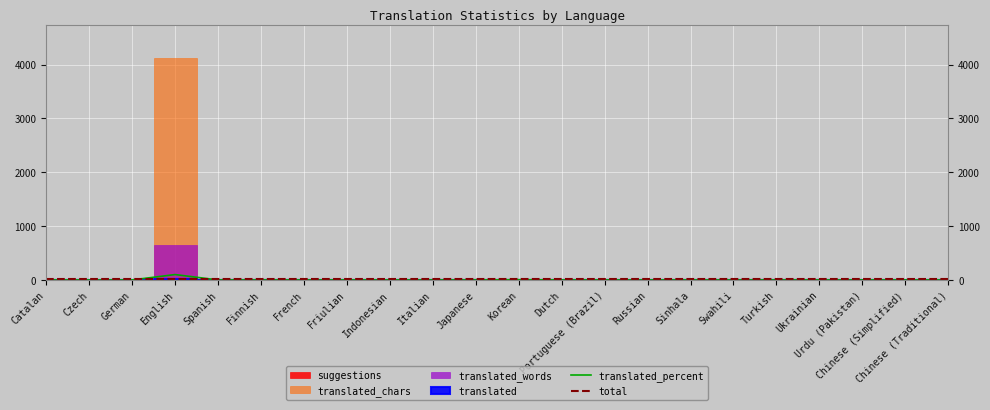

What is the difference between the highest and lowest values at Indonesian?

23.0